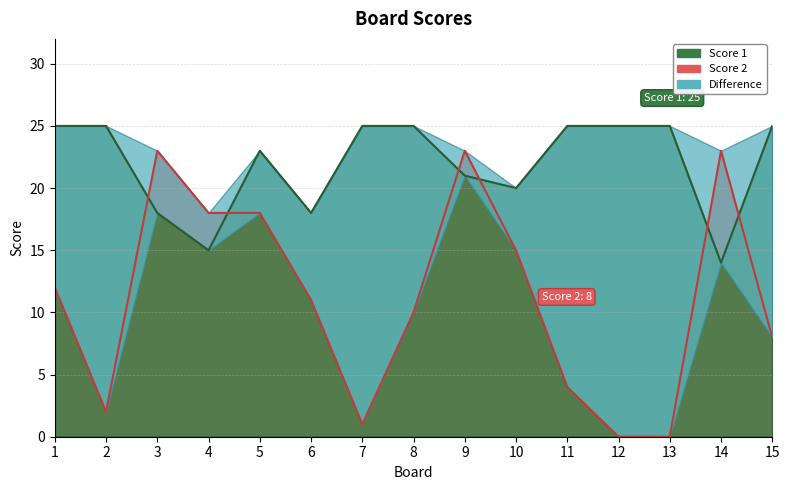

At which category is the sum across all series the highest?

9